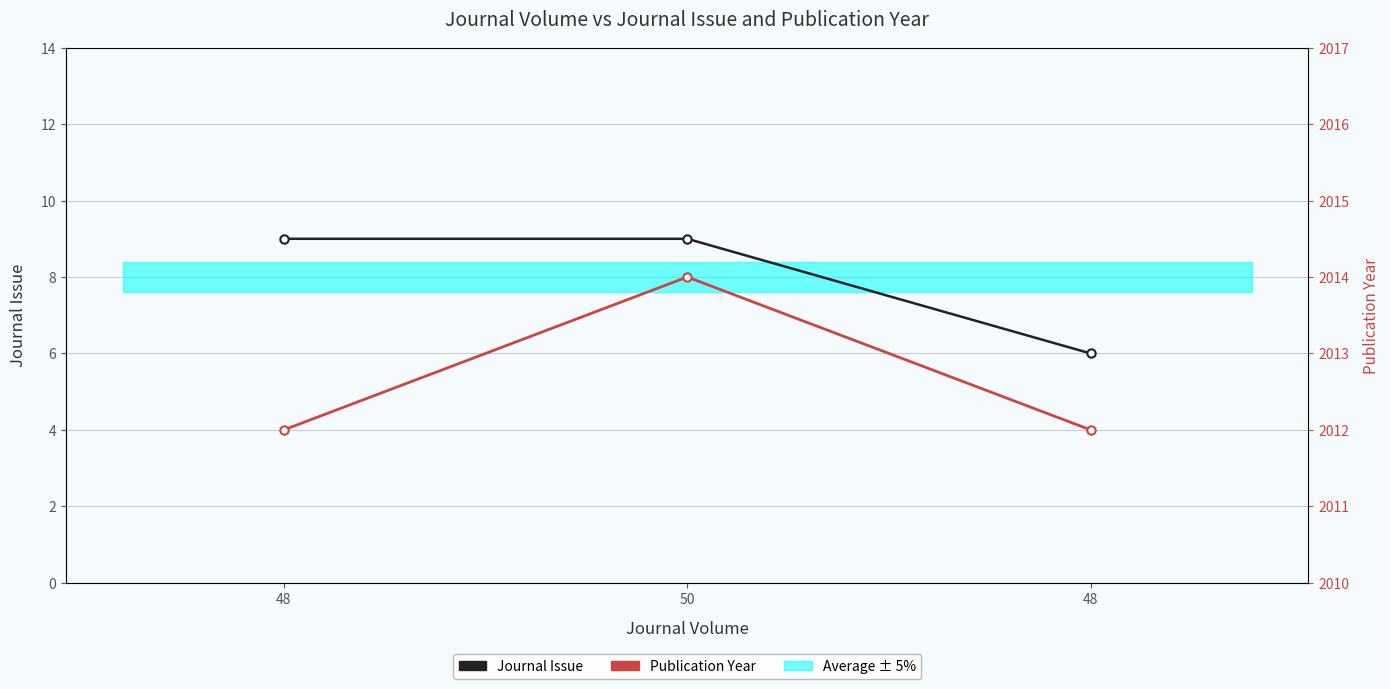

Rank the series at 48 from highest to lowest value.

Publication Year, Journal Issue